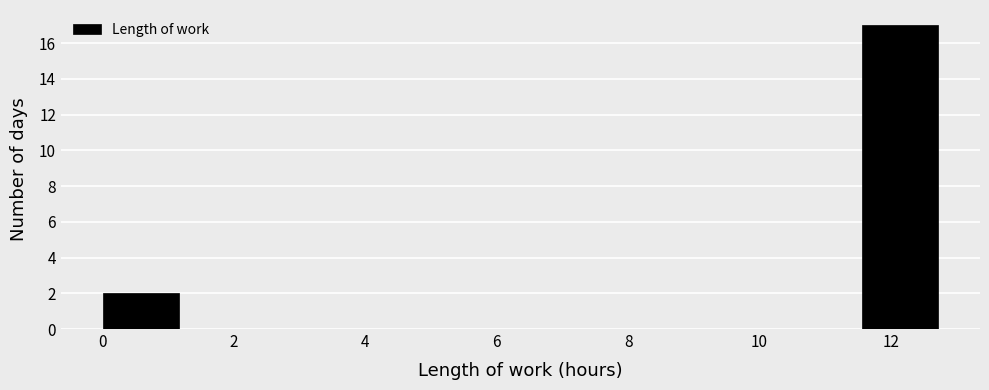

Reading left to right, transcribe this chart: for each bar, give the range it covers on the x-axis and its height. Neither the bar edges nor the heights are printed on the chart, so give them approximately, as read against the axes.

0.0 to 1.2: 2
1.2 to 2.4: 0
2.4 to 3.4: 0
3.4 to 4.6: 0
4.6 to 5.8: 0
5.8 to 7.0: 0
7.0 to 8.0: 0
8.0 to 9.2: 0
9.2 to 10.4: 0
10.4 to 11.6: 0
11.6 to 12.8: 17